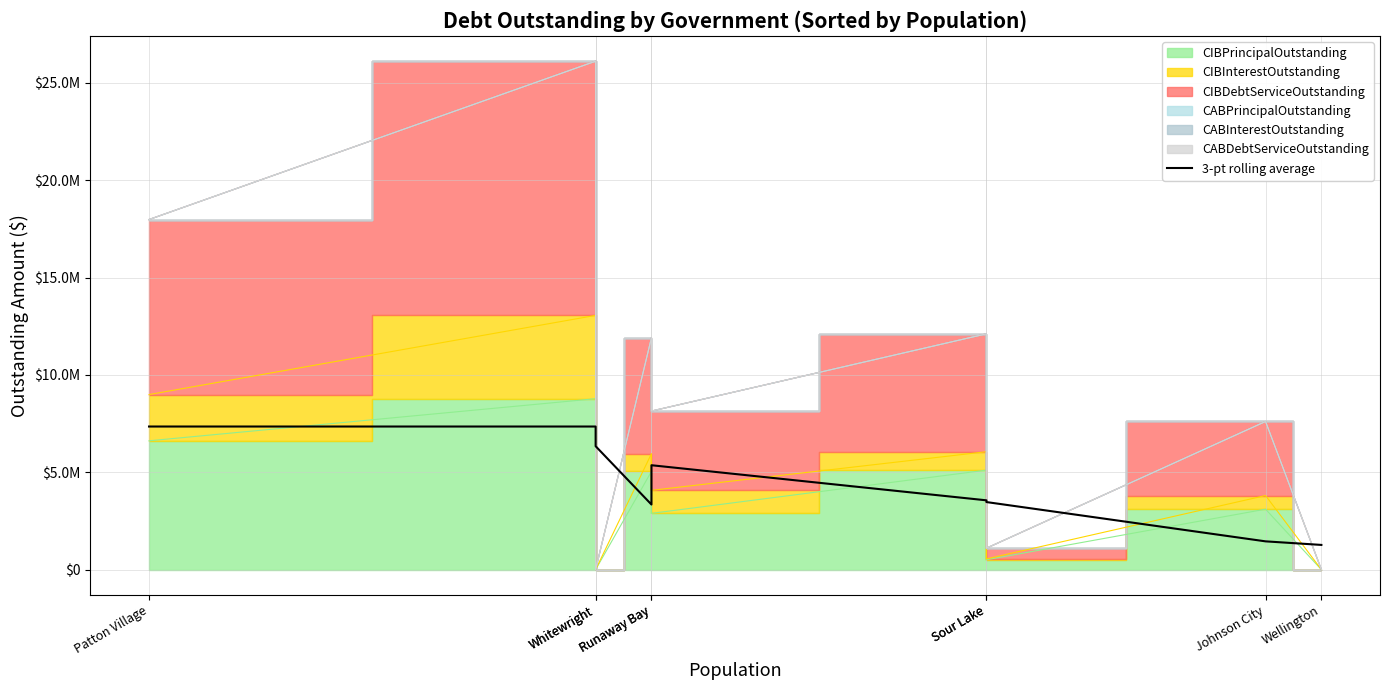

Does the chart display data point markers on the line(s)?

No